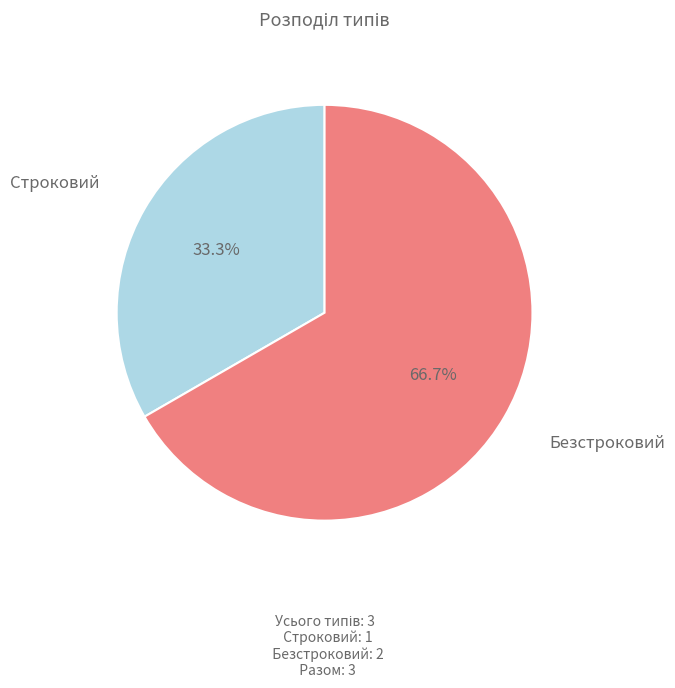

To the nearest percent, what is the combined percentage of Безстроковий and Строковий?

100%